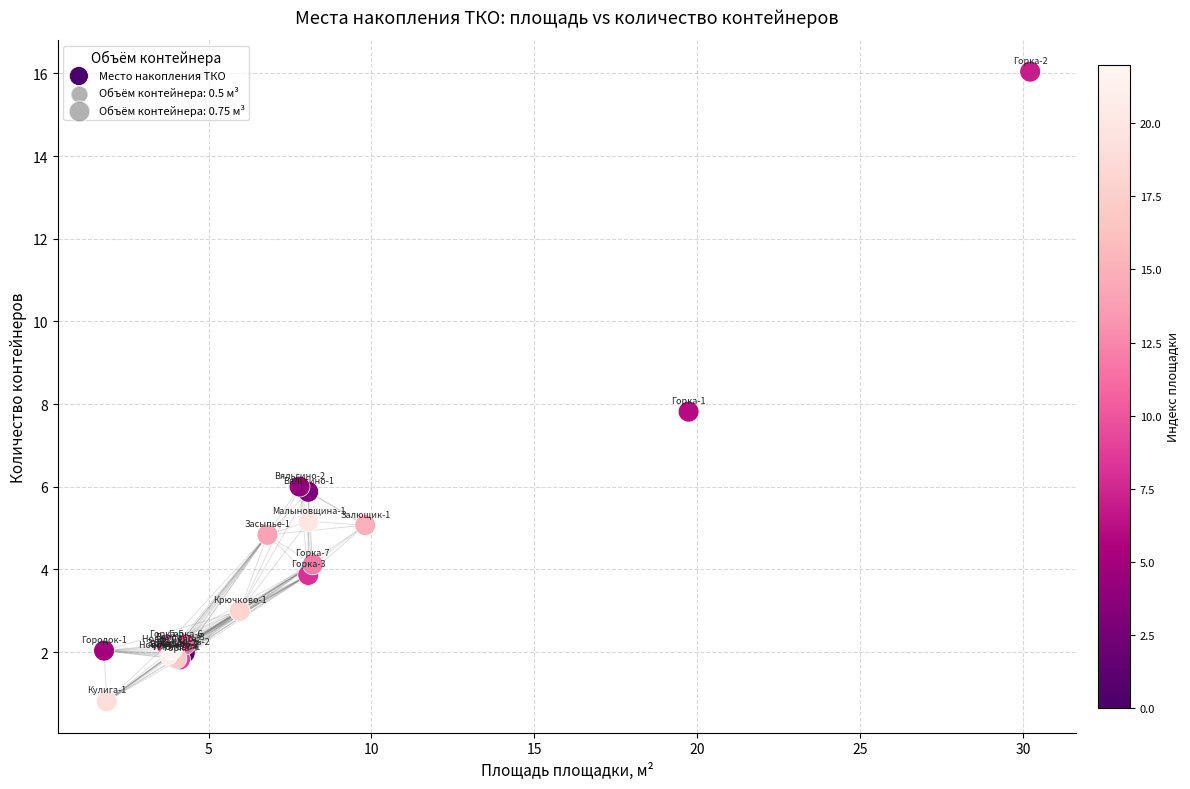

What Y value in the scatter plot is closest to 8?

7.8